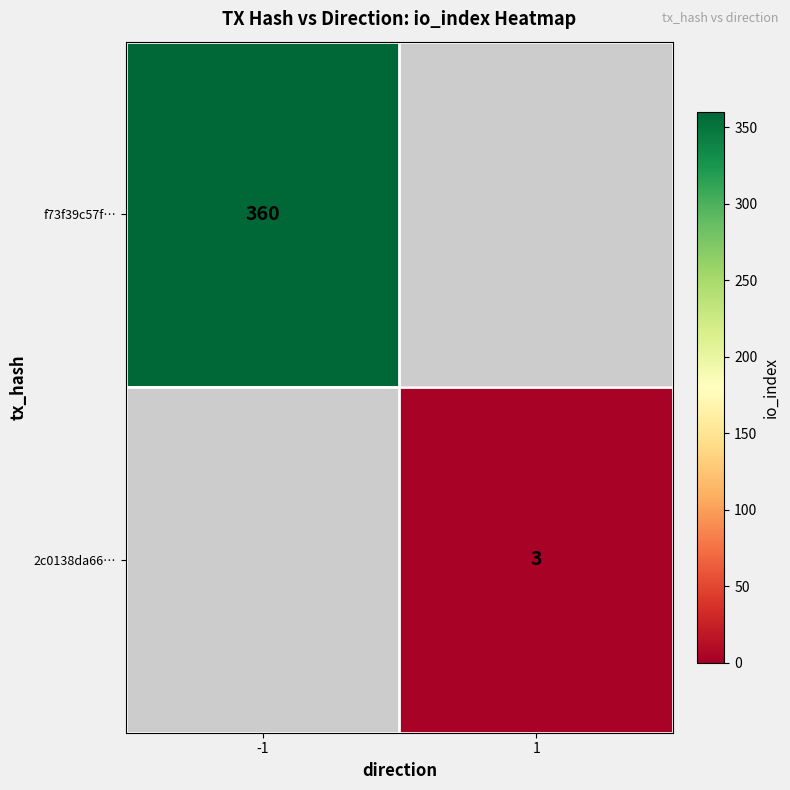

How many distinct data groups are displayed?

2